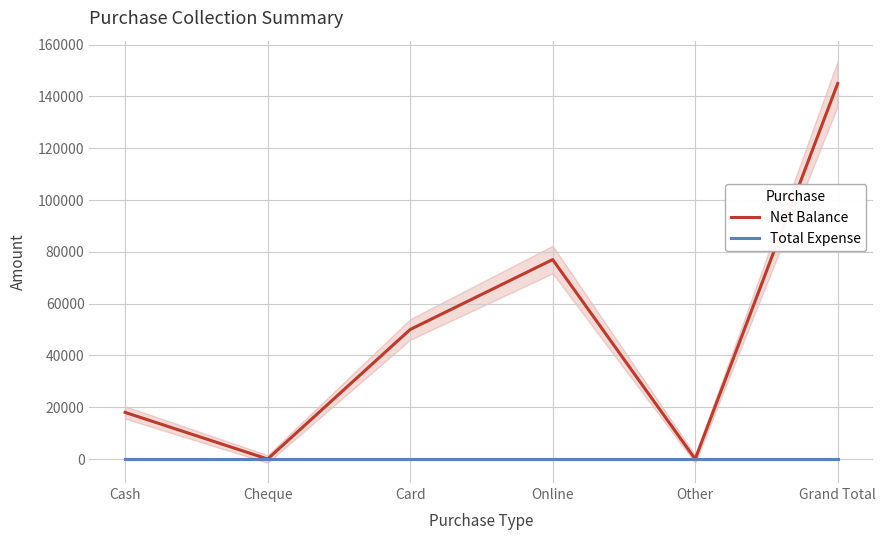

How many lines are shown in the chart?

2